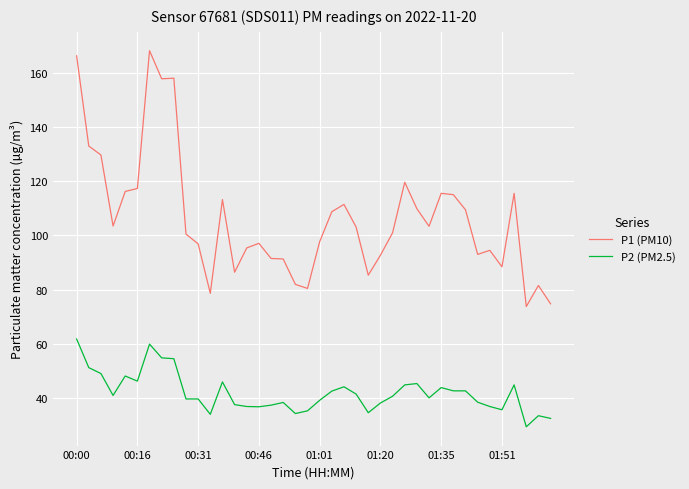

Rank the series by their maximum value, from lowest to highest.

P2 (PM2.5), P1 (PM10)